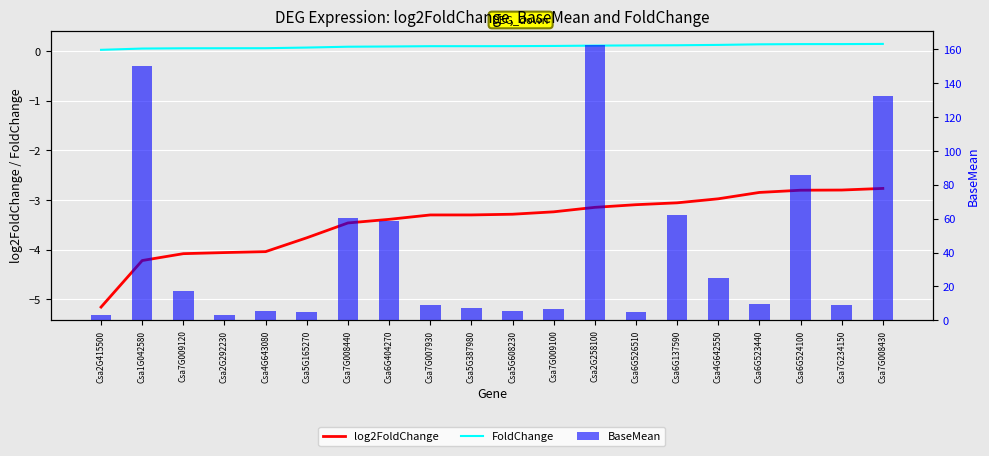

Is the value of BaseMean at Csa6G523440 greater than the value of FoldChange at Csa7G234150?

Yes